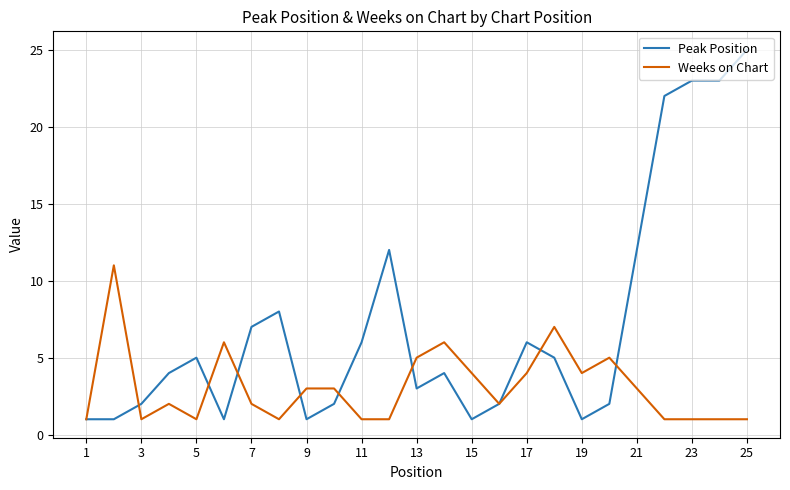

What is the greatest value displayed?

25